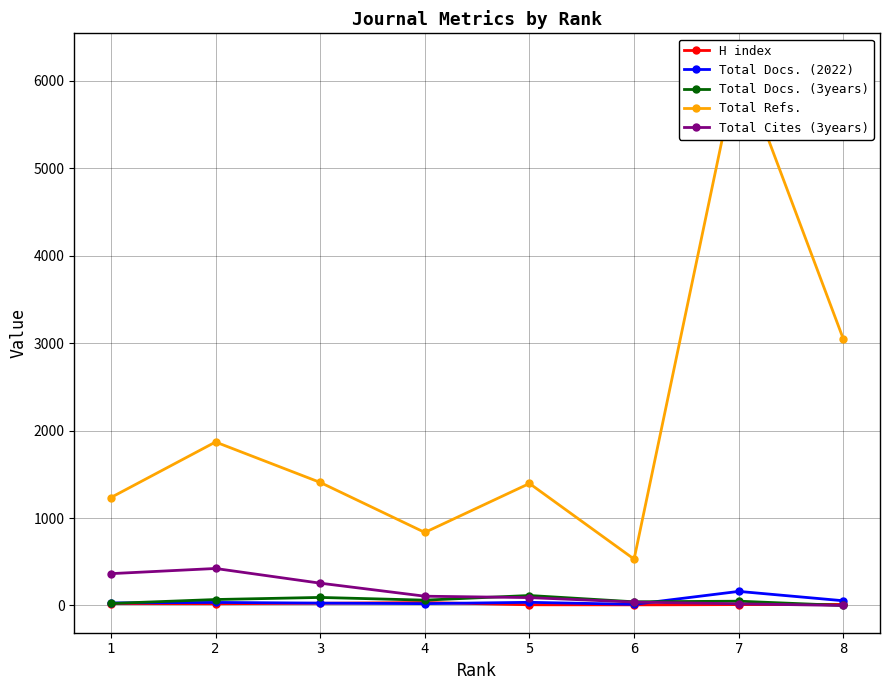

Reading right to left, extract all data points from this chart.

H index: 8=12	7=10	6=7	5=8	4=34	3=25	2=20	1=22
Total Docs. (2022): 8=54	7=161	6=13	5=36	4=21	3=27	2=35	1=29
Total Docs. (3years): 8=0	7=49	6=42	5=114	4=61	3=92	2=68	1=23
Total Refs.: 8=3045	7=6230	6=530	5=1395	4=835	3=1407	2=1869	1=1234
Total Cites (3years): 8=0	7=19	6=39	5=90	4=106	3=255	2=423	1=364